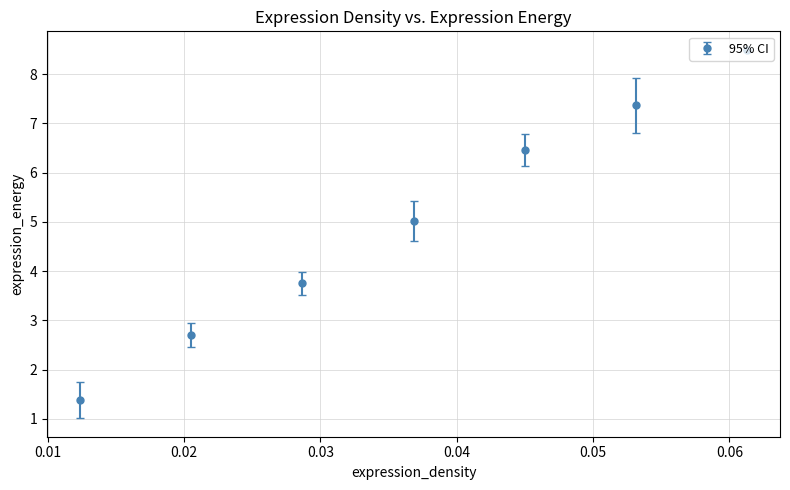

What is the greatest value displayed?

8.5